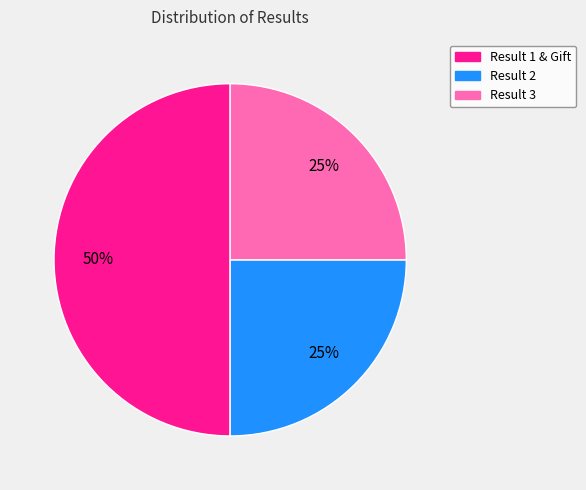

To the nearest percent, what is the combined percentage of Result 3 and Result 2?

50%